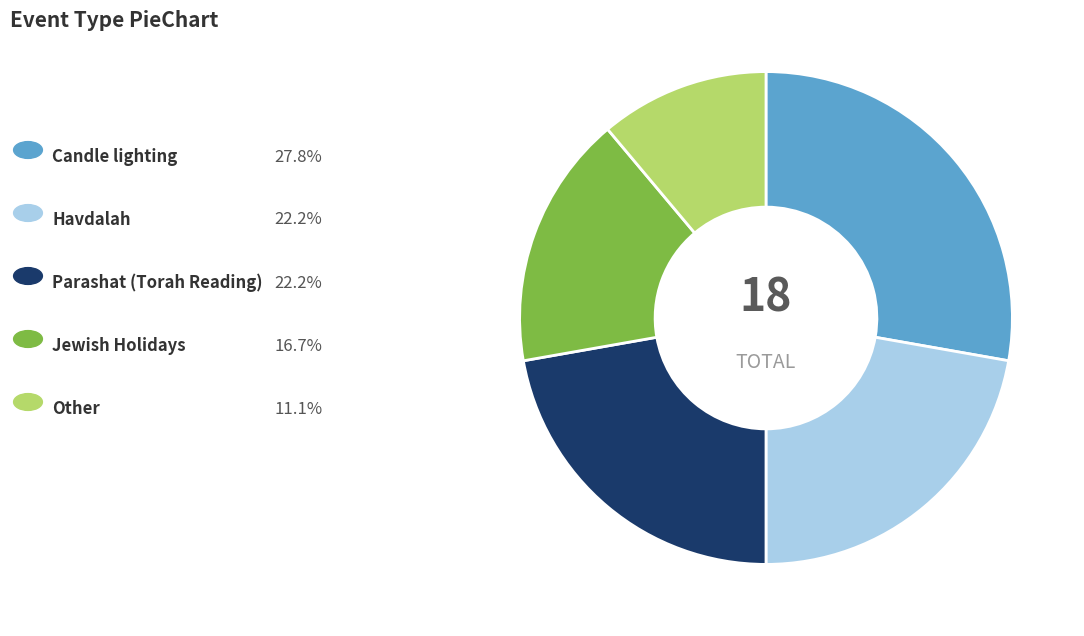

Does any single category account for the majority?

No